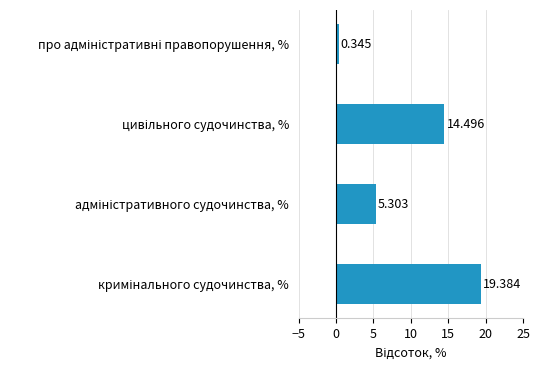

How many bars are there in total?

4